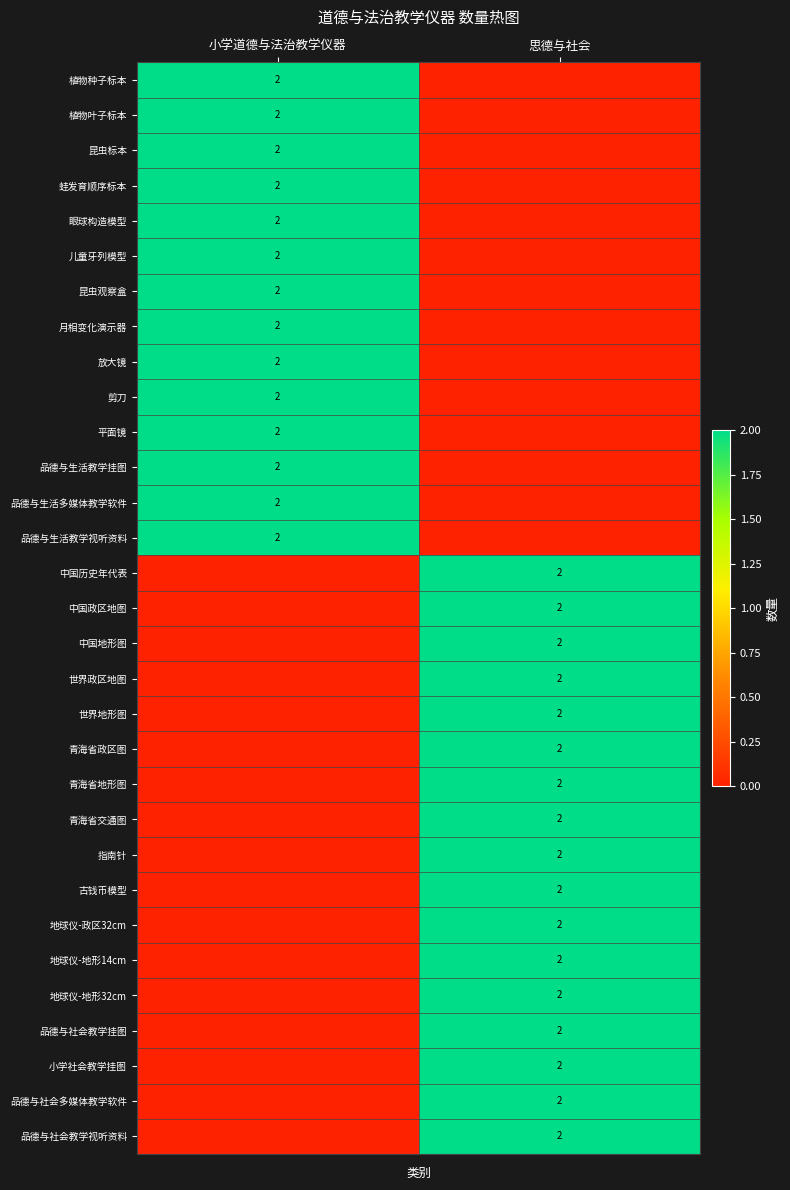

The 品德与社会多媒体教学软件 series shows 2 at 思德与社会. True or false?

True